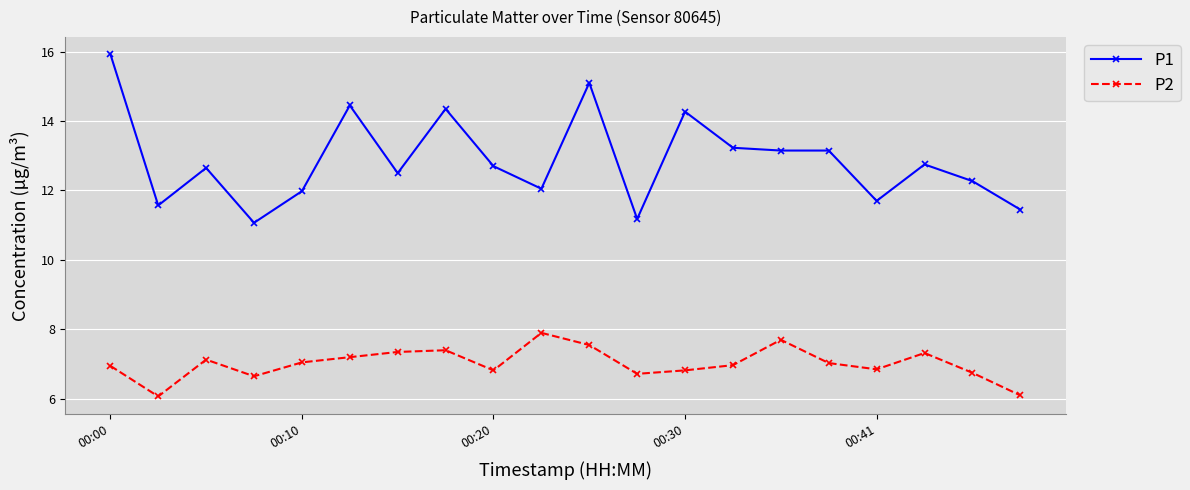

What is the value of the P2 point at the 20th from the left?

6.1